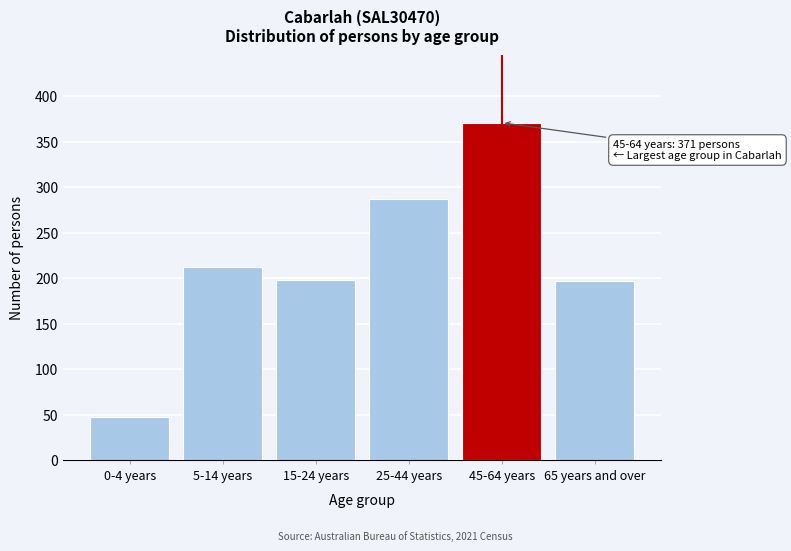

What is the ratio of the value at 65 years and over to the value at 15-24 years?

1.0